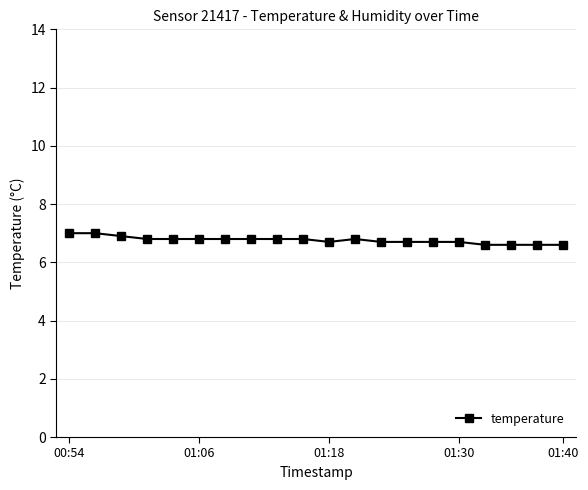

What is the sum of all values?

135.2